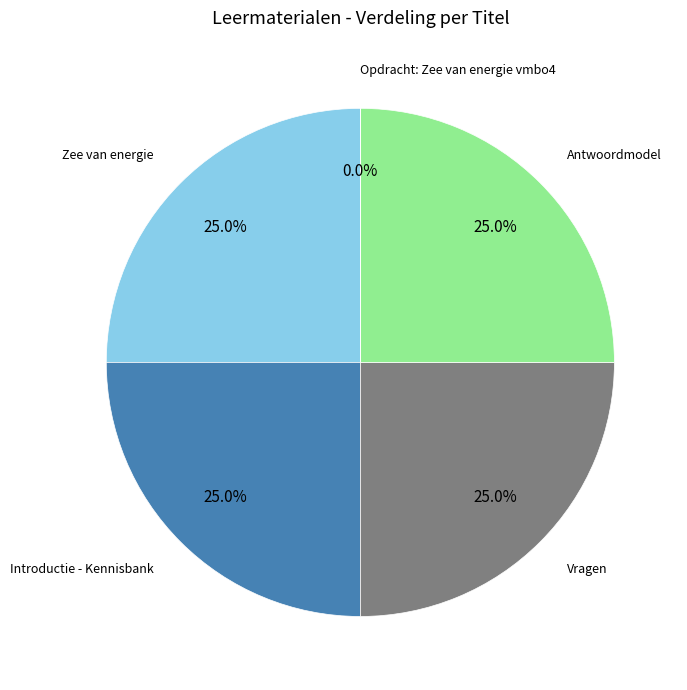

Approximately how many times larger is the value at Antwoordmodel compared to Opdracht: Zee van energie vmbo4?

3736938.0